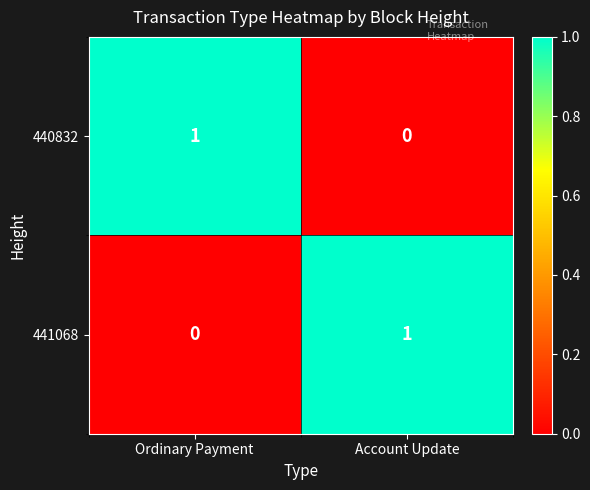

Is the value of 440832 at Ordinary Payment greater than the value of 441068 at Ordinary Payment?

Yes